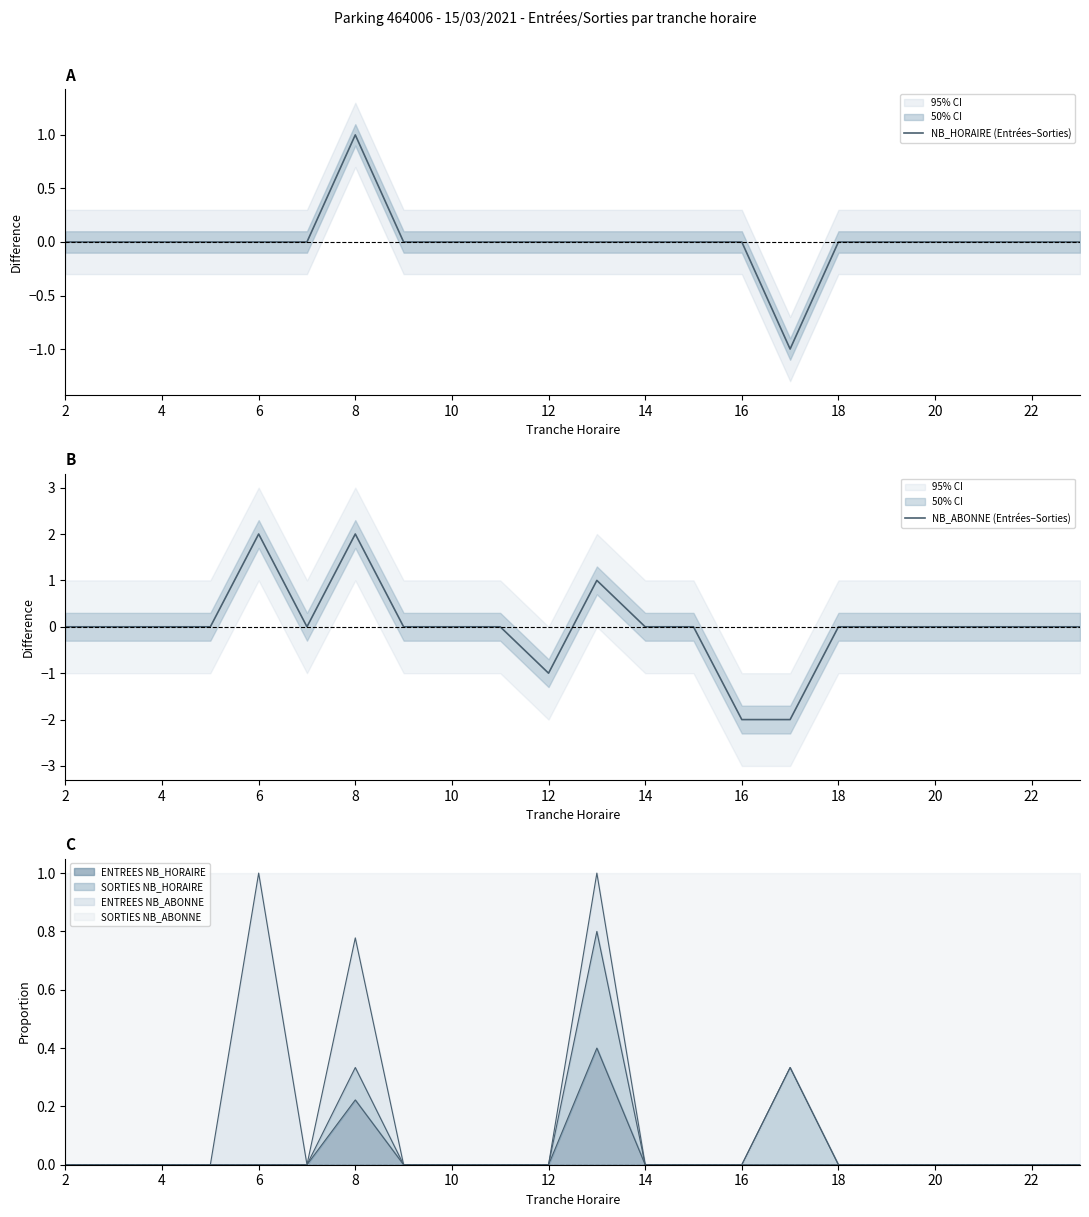

Which series has the largest range (max minus min)?

NB_ABONNE (Entrées−Sorties)